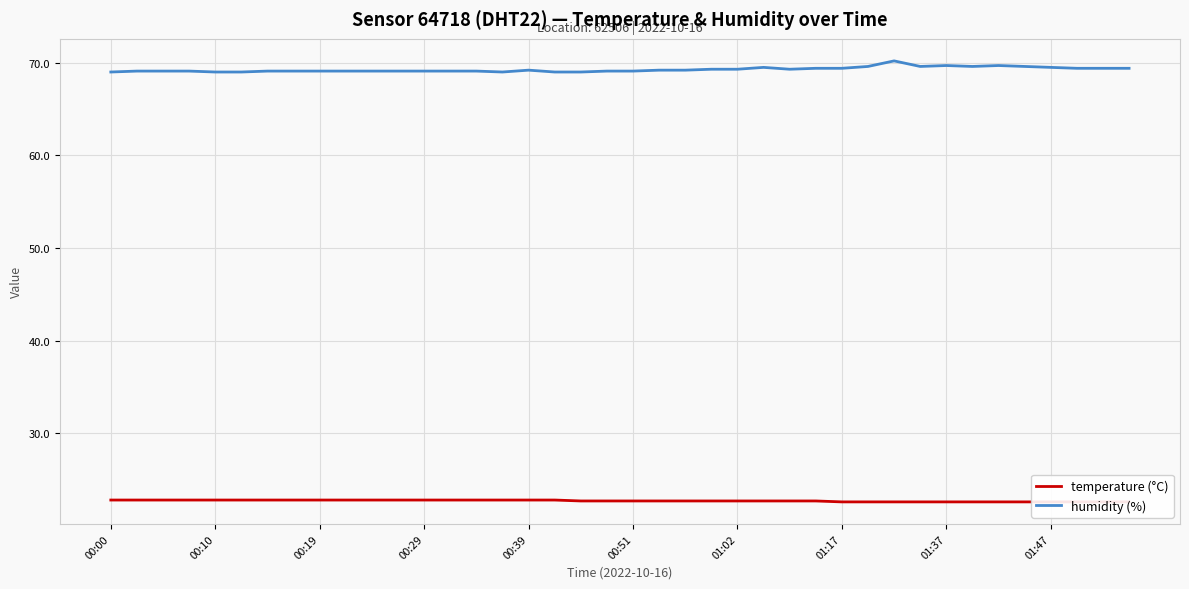

True or false: humidity (%) and temperature (°C) intersect in this chart.

False